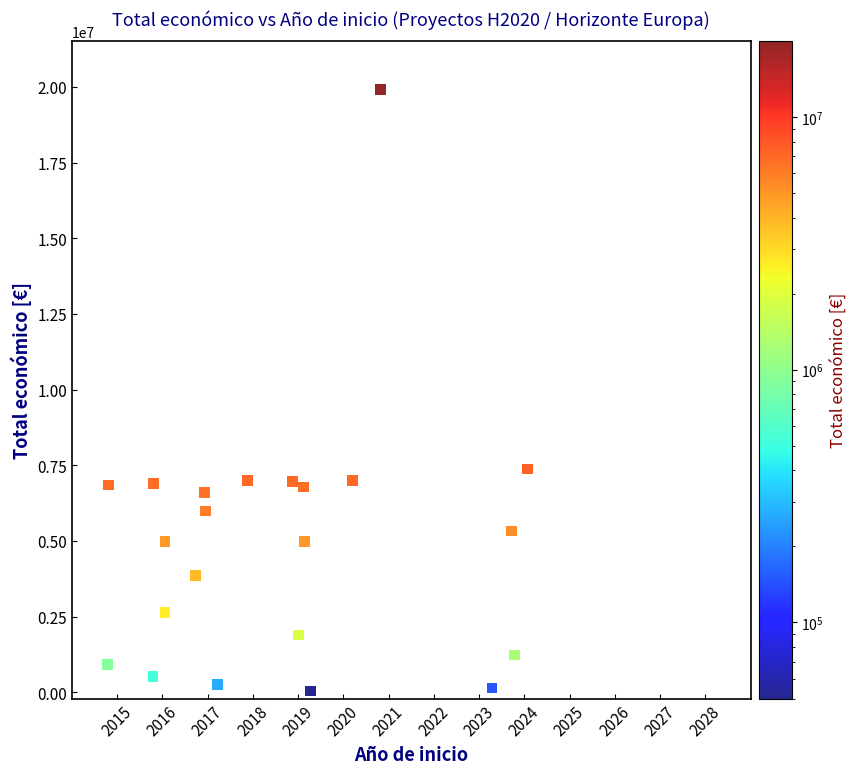

What Y value in the scatter plot is closest to 9976095?

7384272